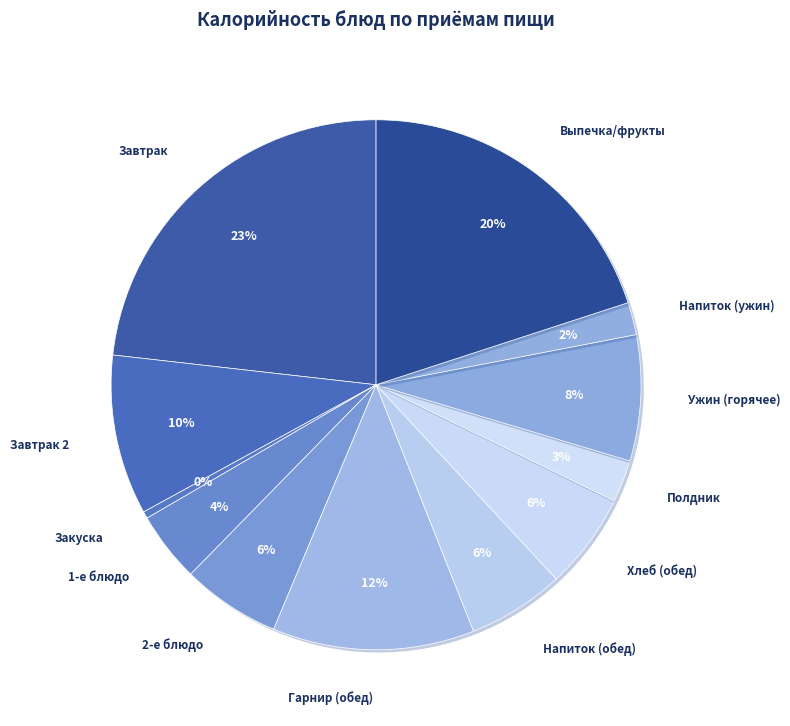

Which has a higher value, 1-е блюдо or Выпечка/фрукты?

Выпечка/фрукты